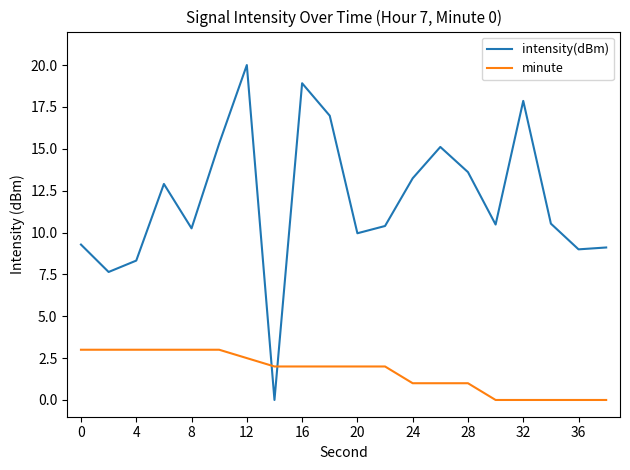

Which series has the largest total across all categories?

intensity(dBm)